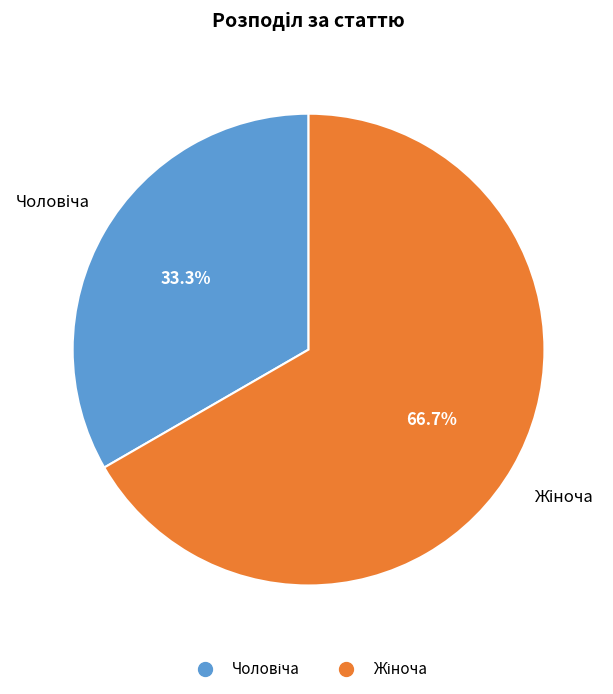

Is there any slice that represents more than half of the pie?

Yes